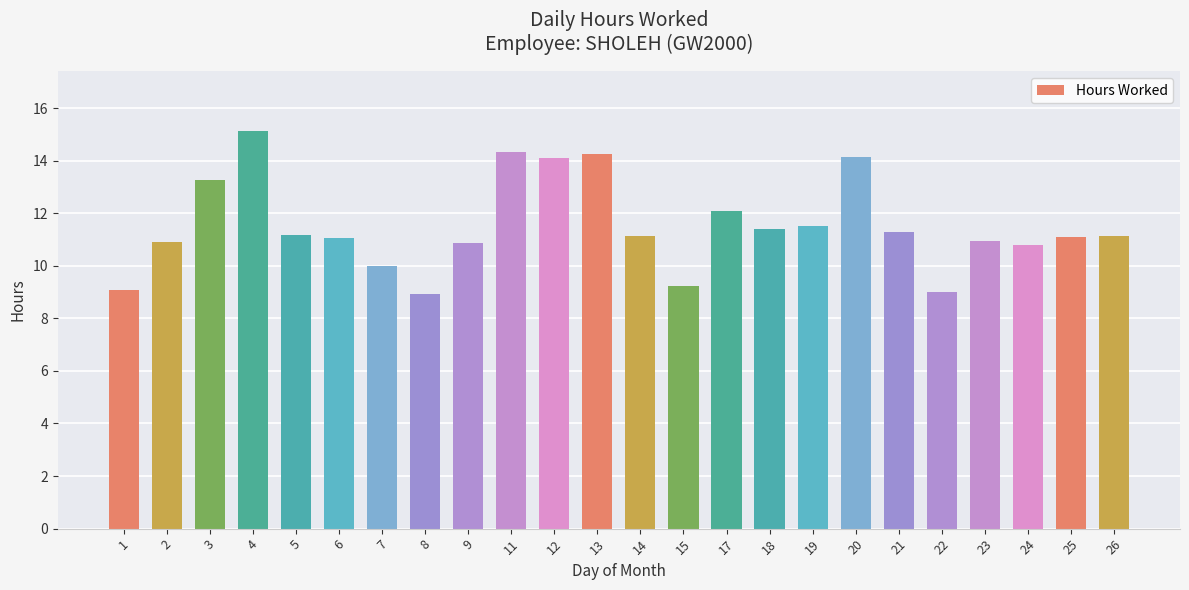

Approximately how many times larger is the value at 5 compared to 26?

1.0